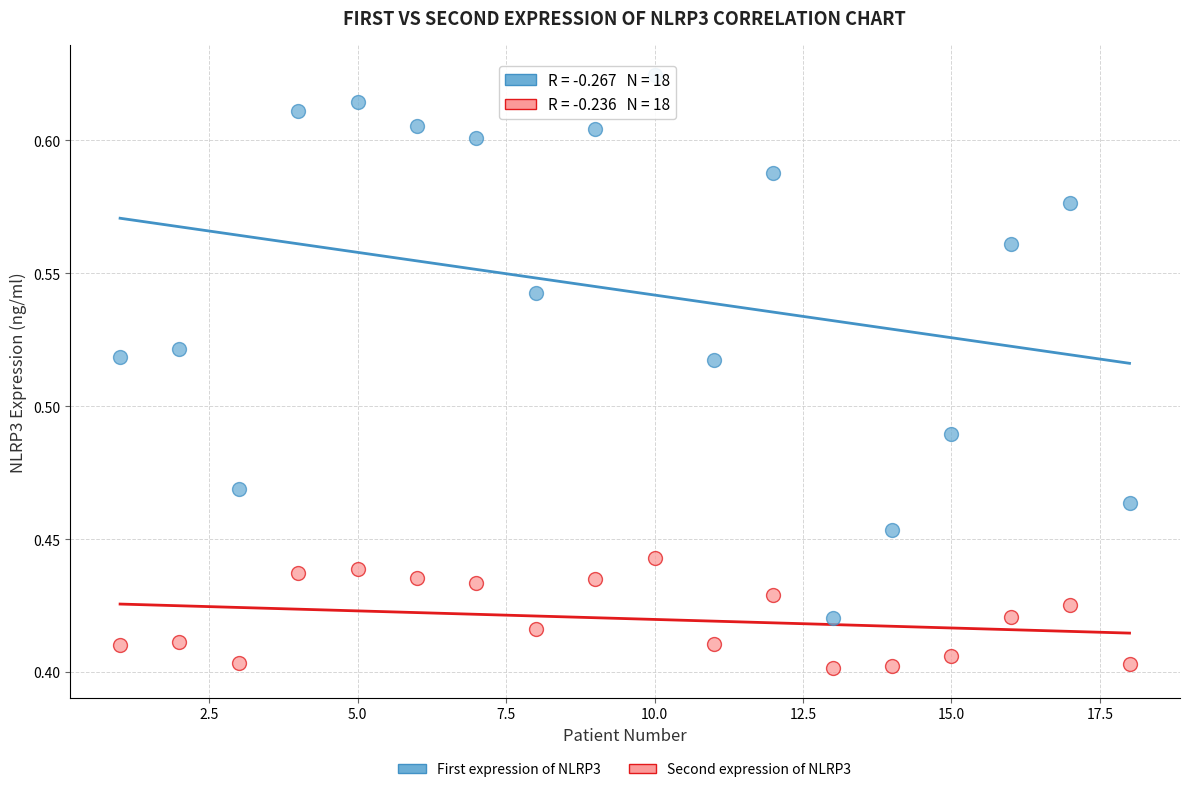

Which series has the largest Y range (max minus min)?

First expression of NLRP3